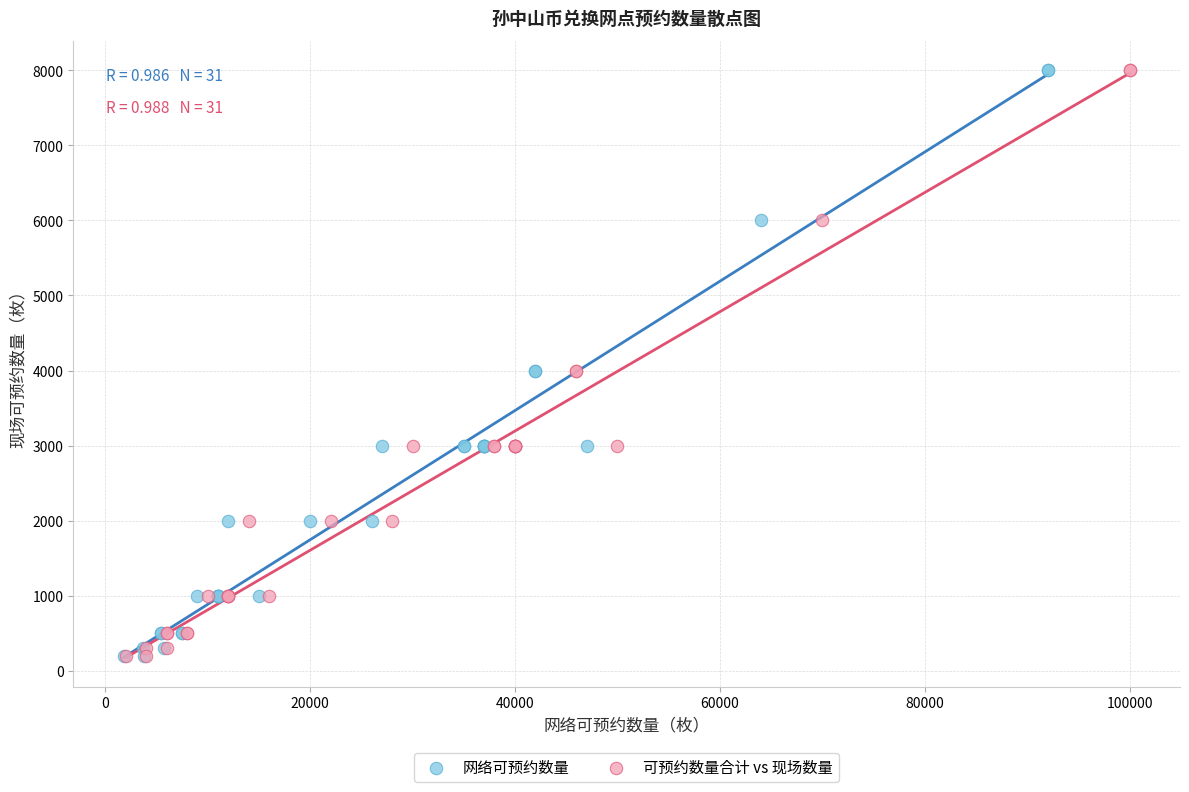

What are all the series names shown in the legend?

网络可预约数量, 可预约数量合计 vs 现场数量